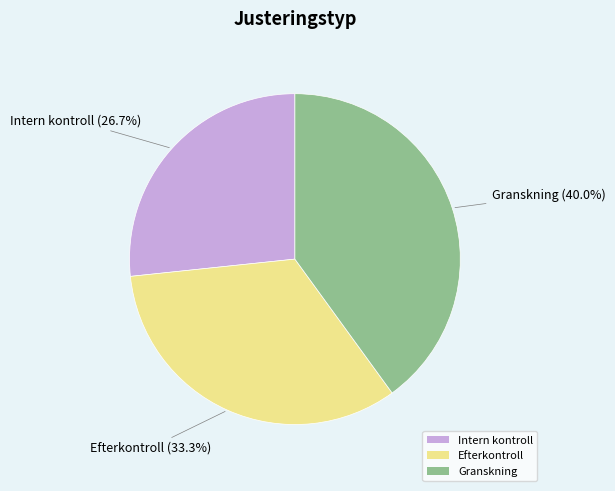

To the nearest percent, what percentage of the pie is Intern kontroll?

27%